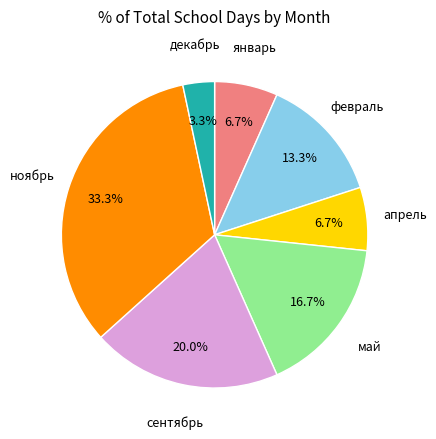

To the nearest percent, what percentage of the pie is ноябрь?

33%